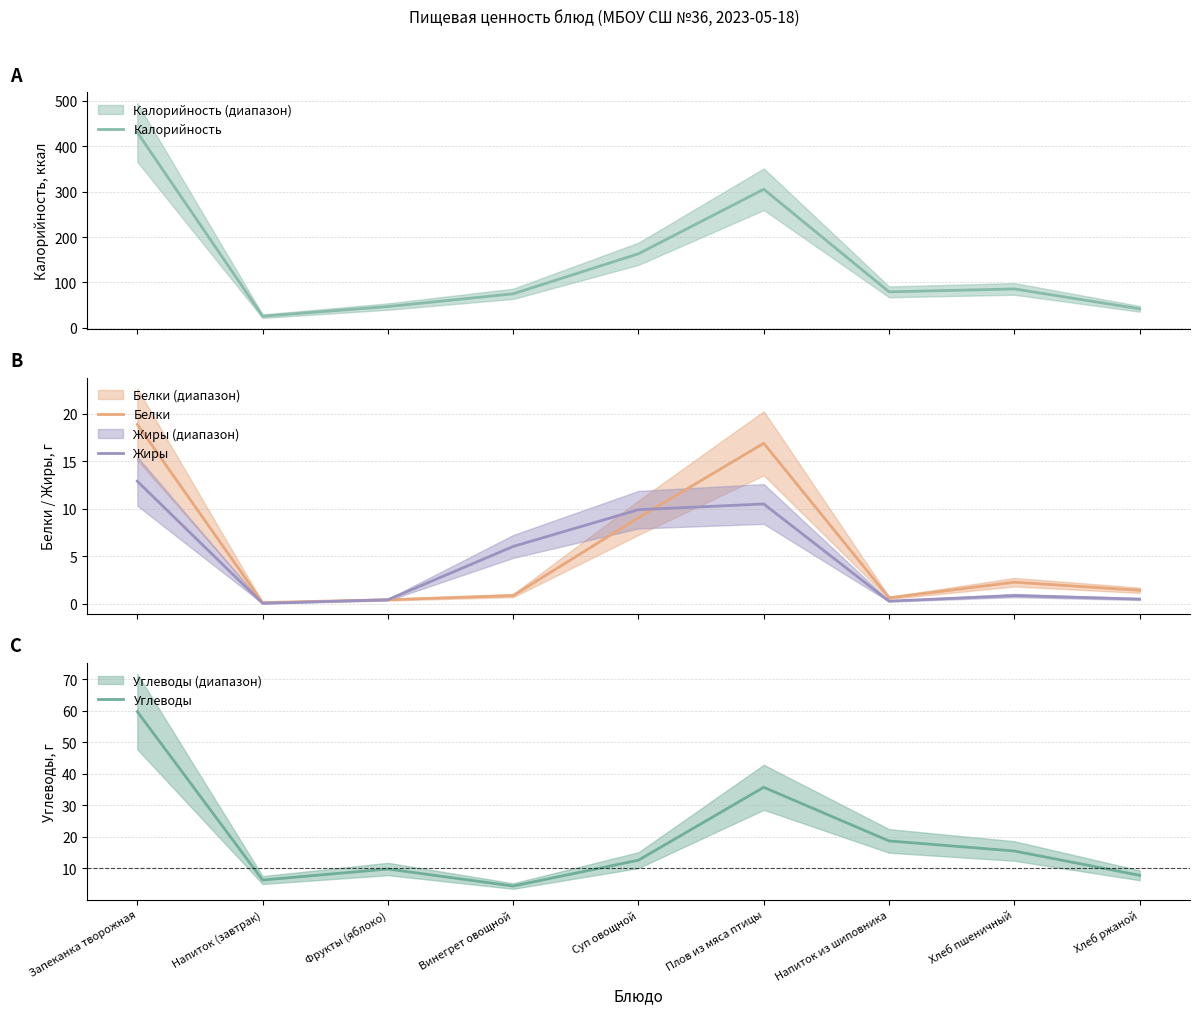

What is the average value of the Углеводы series?

18.9